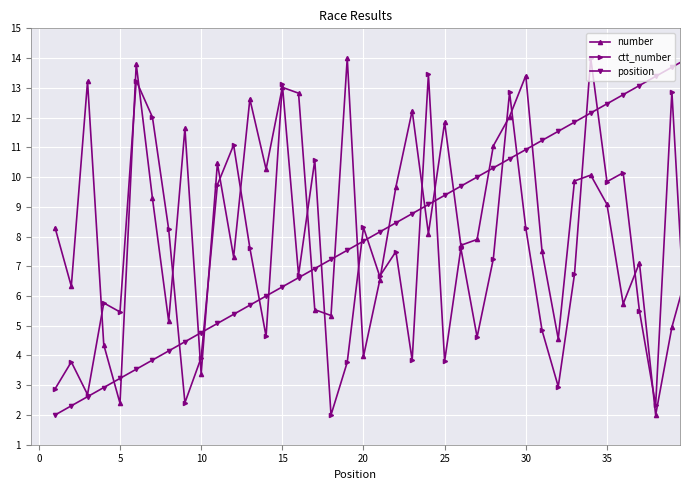

What is the lowest value of the ctt_number series?

2.0